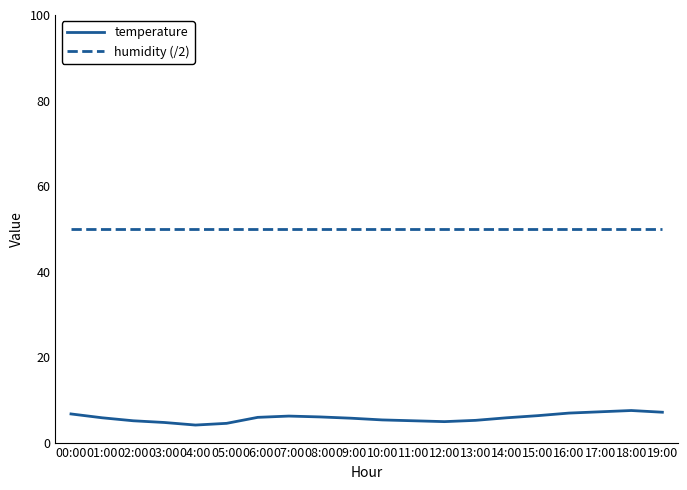

True or false: temperature and humidity (/2) intersect in this chart.

False